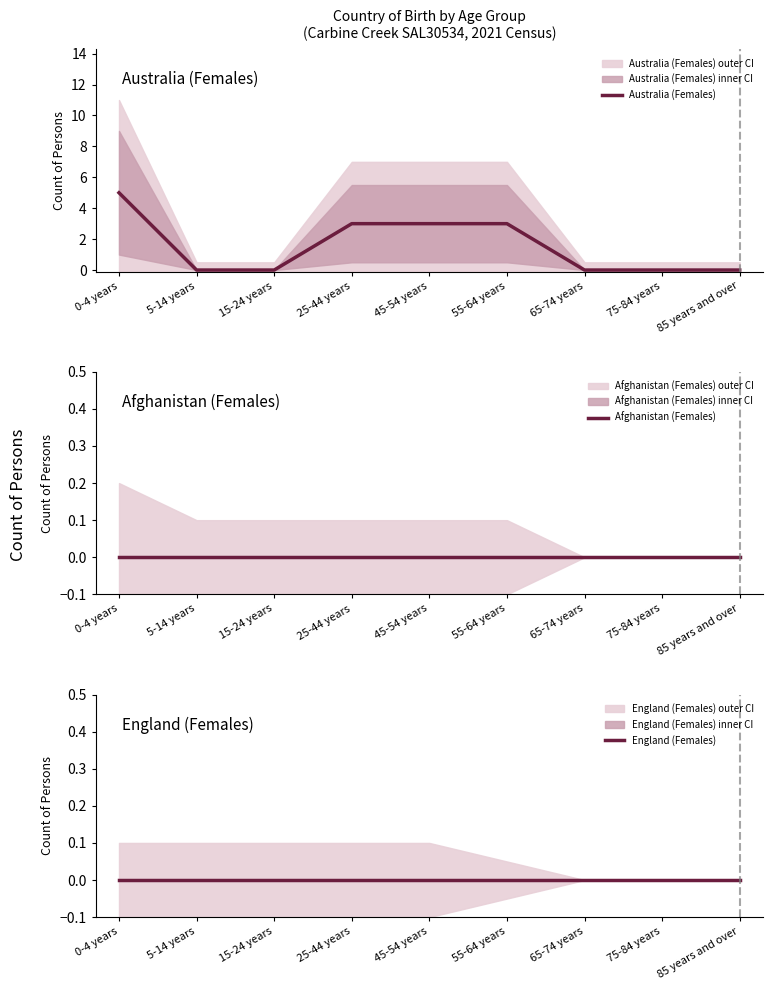

Reading left to right, what are all the values shown in this chart?

Australia (Females): 0-4 years=5	5-14 years=0	15-24 years=0	25-44 years=3	45-54 years=3	55-64 years=3	65-74 years=0	75-84 years=0	85 years and over=0
Afghanistan (Females): 0-4 years=0	5-14 years=0	15-24 years=0	25-44 years=0	45-54 years=0	55-64 years=0	65-74 years=0	75-84 years=0	85 years and over=0
England (Females): 0-4 years=0	5-14 years=0	15-24 years=0	25-44 years=0	45-54 years=0	55-64 years=0	65-74 years=0	75-84 years=0	85 years and over=0